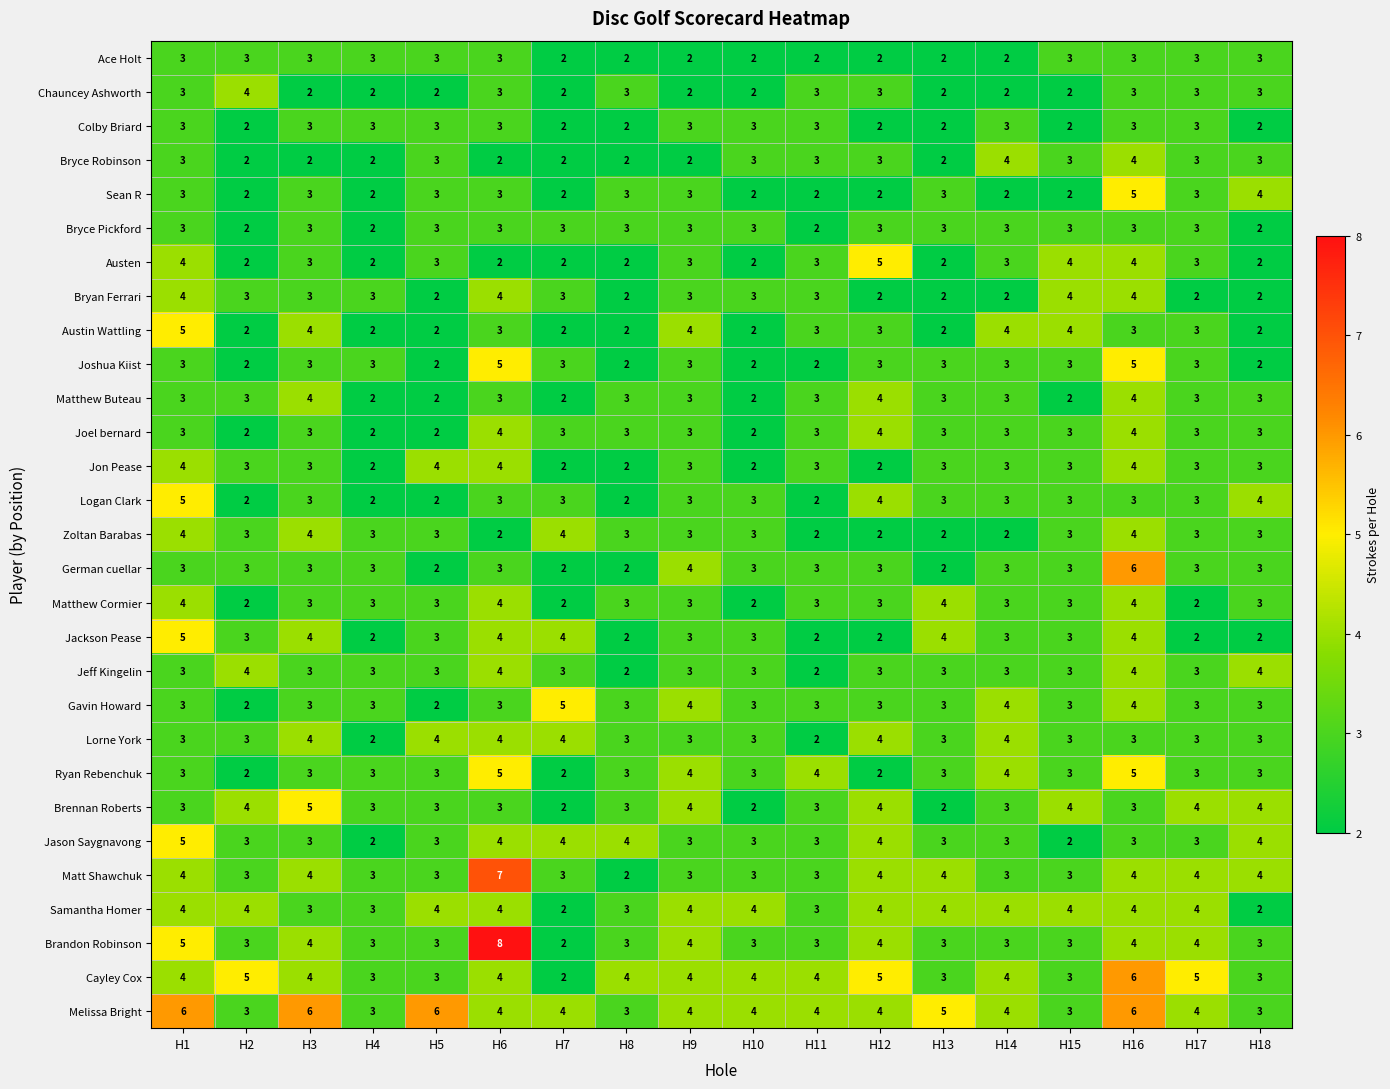

What is the difference between the highest and lowest values at H7?

3